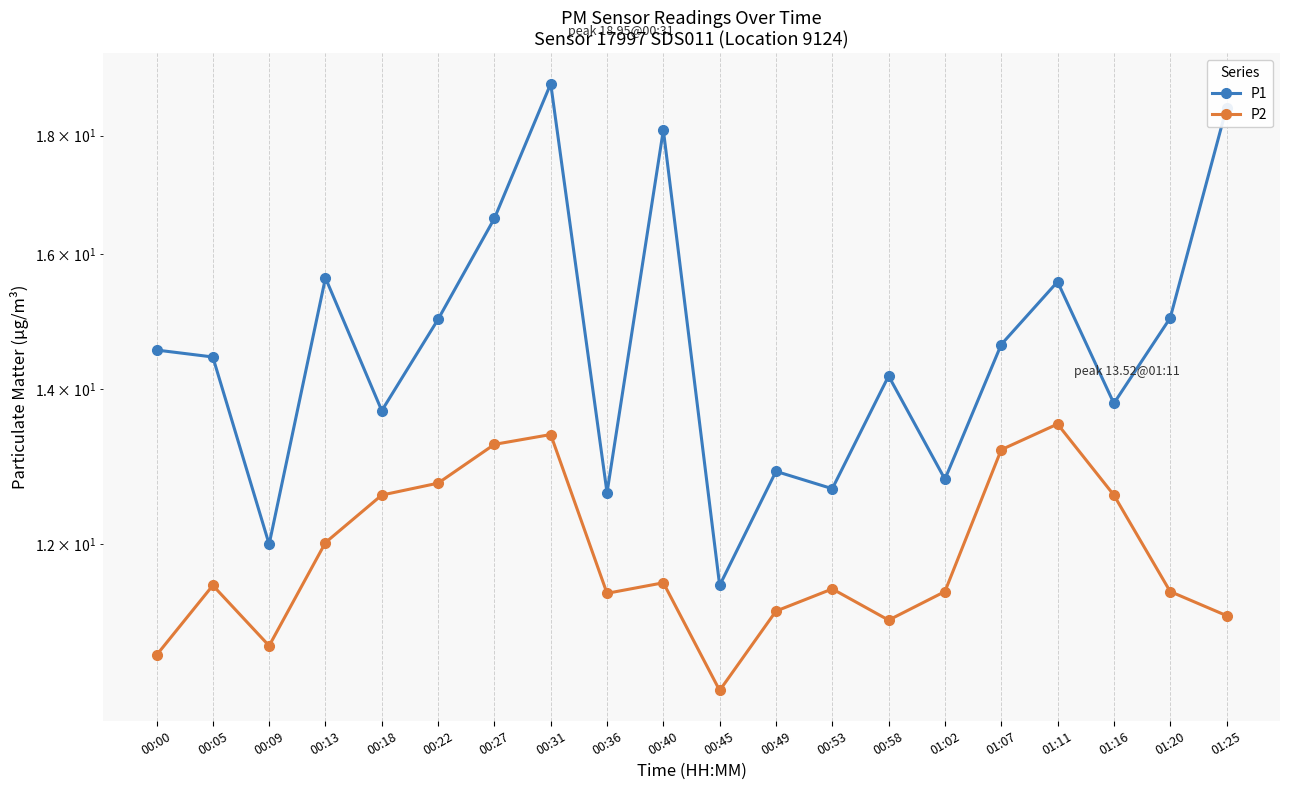

What is the total value across all series at 00:31?

32.3